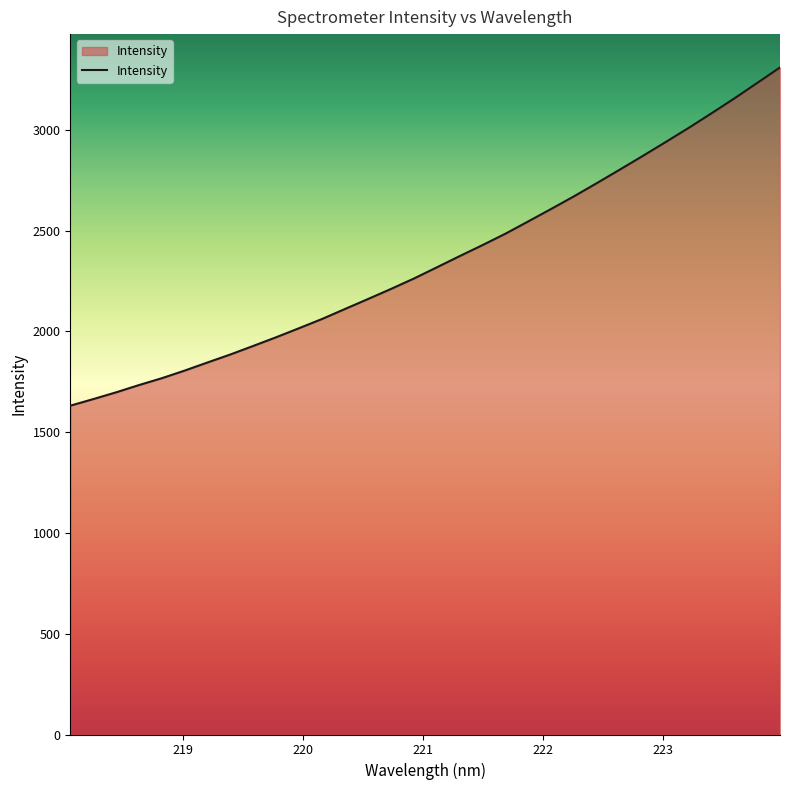

What is the minimum value shown in the chart?

1631.1